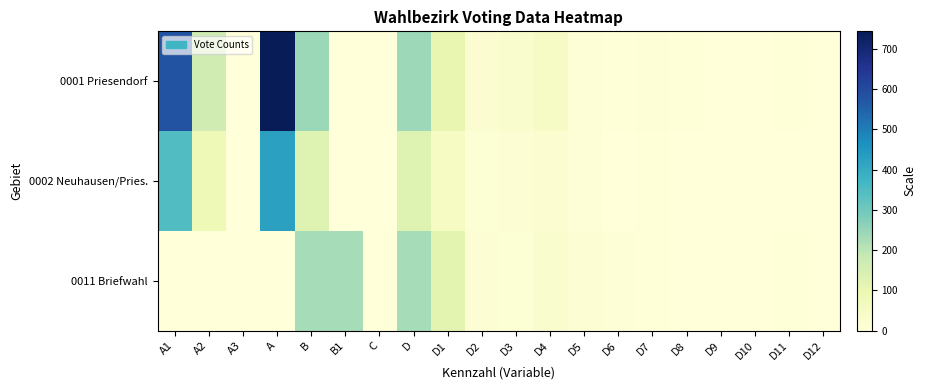

Rank the series at D3 from lowest to highest value.

0011 Briefwahl, 0002 Neuhausen/Pries., 0001 Priesendorf